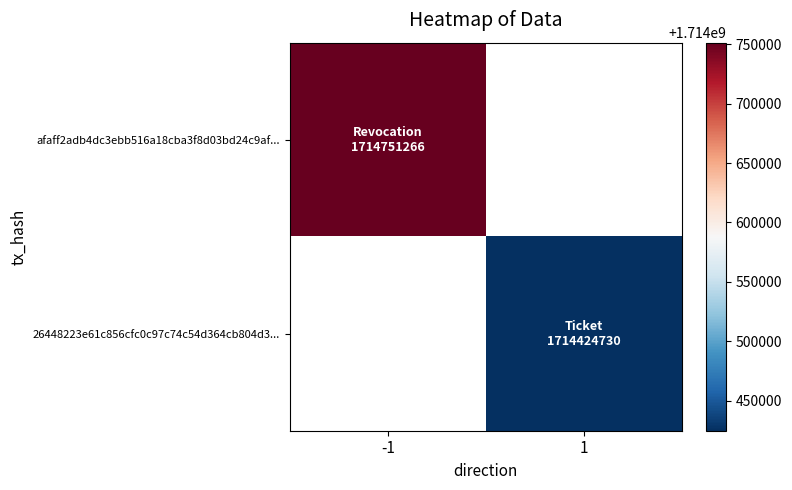

Count the number of categories in the chart.

2